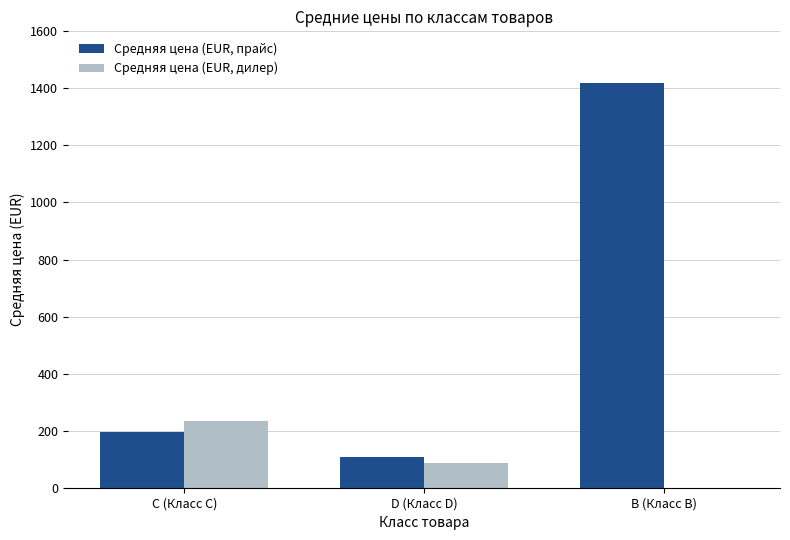

Does the chart contain stacked bars?

No